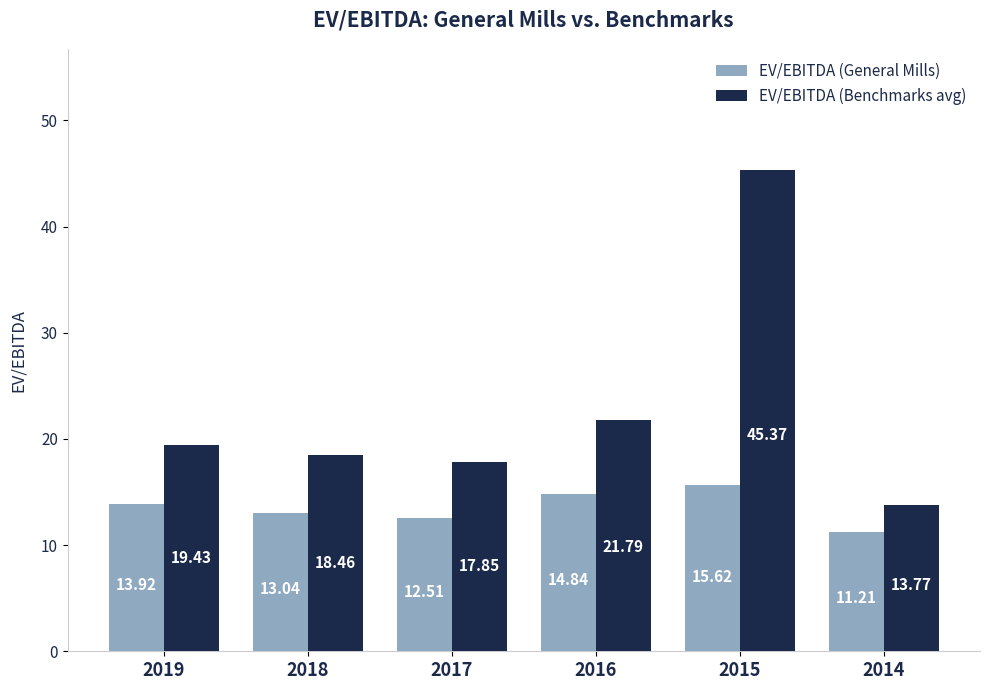

Reading left to right, extract all data points from this chart.

EV/EBITDA (General Mills): 13.9	13.0	12.5	14.8	15.6	11.2
EV/EBITDA (Benchmarks avg): 19.4	18.5	17.9	21.8	45.4	13.8